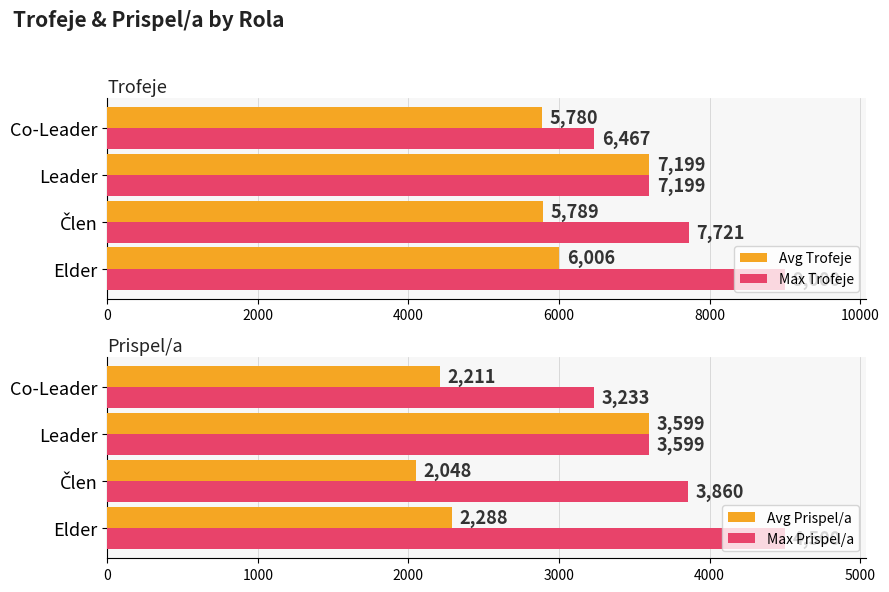

List the series in order of their peak value, lowest first.

Avg Prispel/a, Max Prispel/a, Avg Trofeje, Max Trofeje